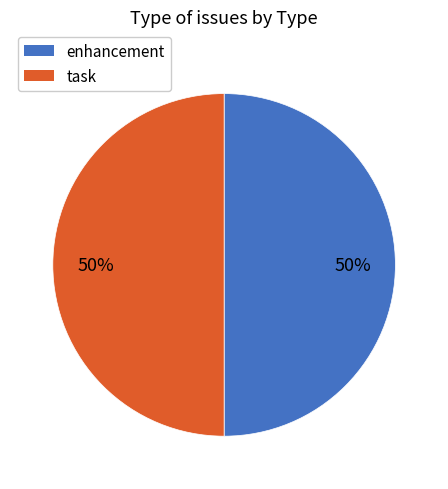

Combined, do task and enhancement account for over 50%?

Yes